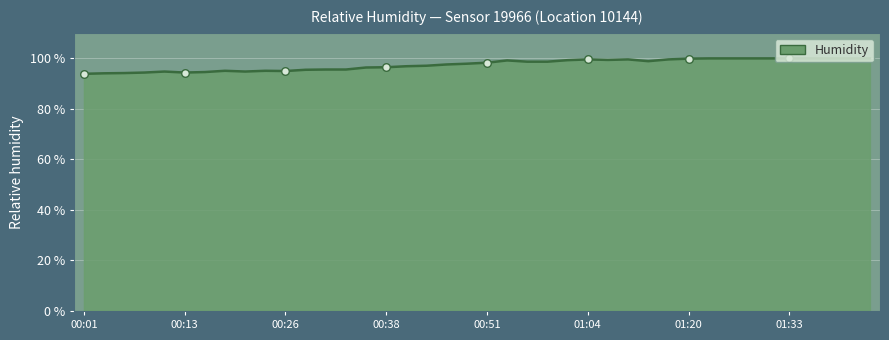

What is the minimum value shown in the chart?

93.8